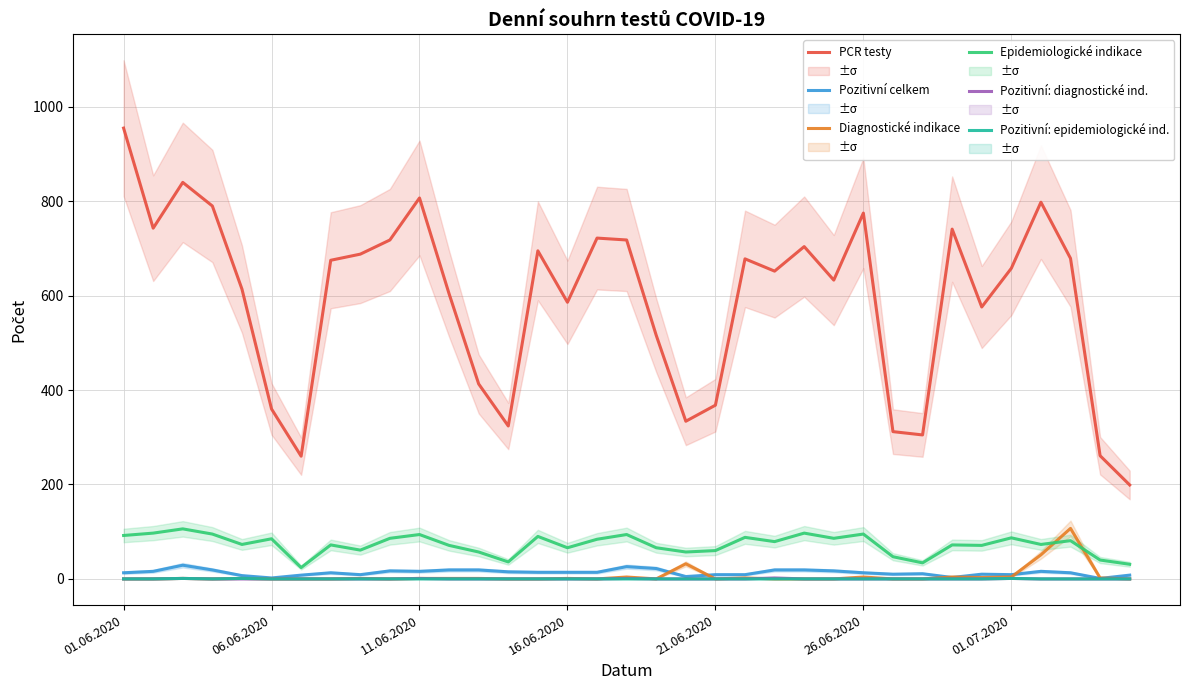

How many lines are shown in the chart?

6